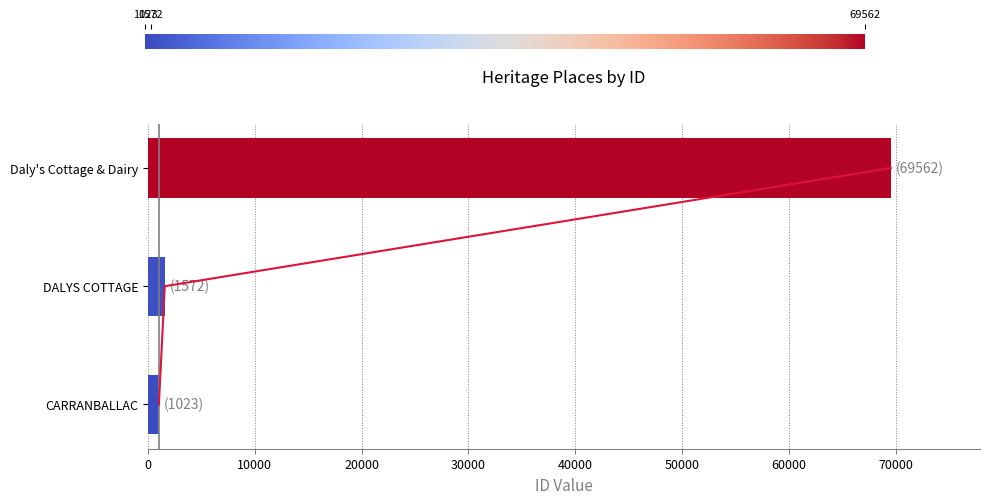

At which category does the chart reach its minimum across all series?

CARRANBALLAC